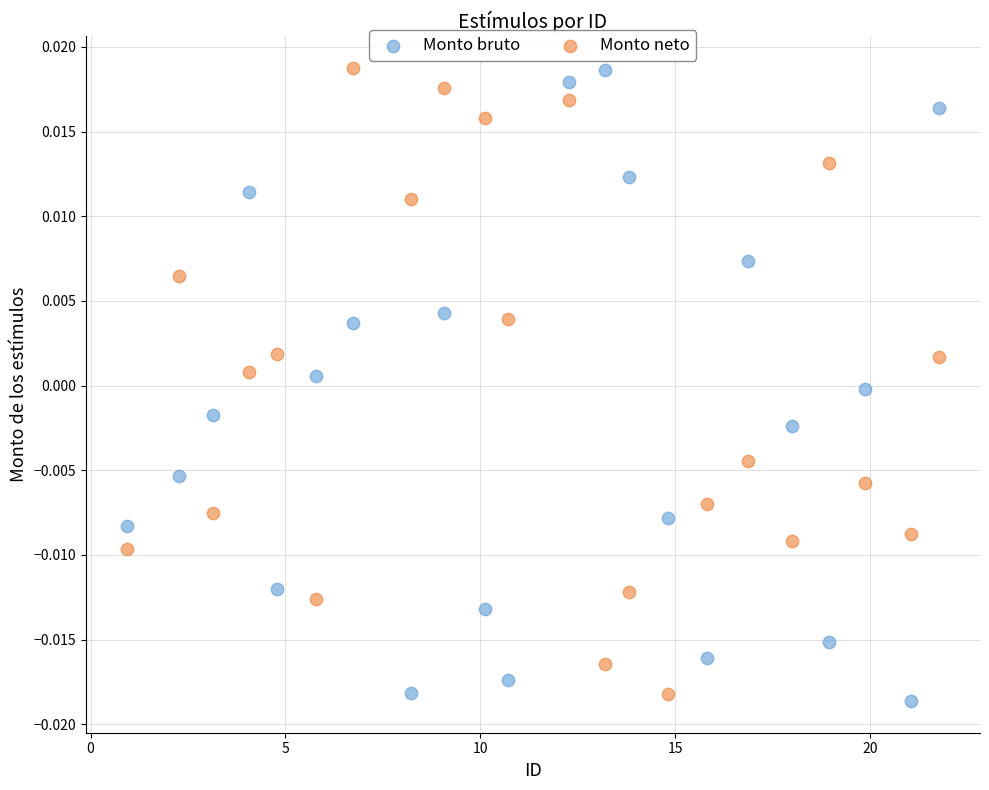

What are all the series names shown in the legend?

Monto bruto, Monto neto